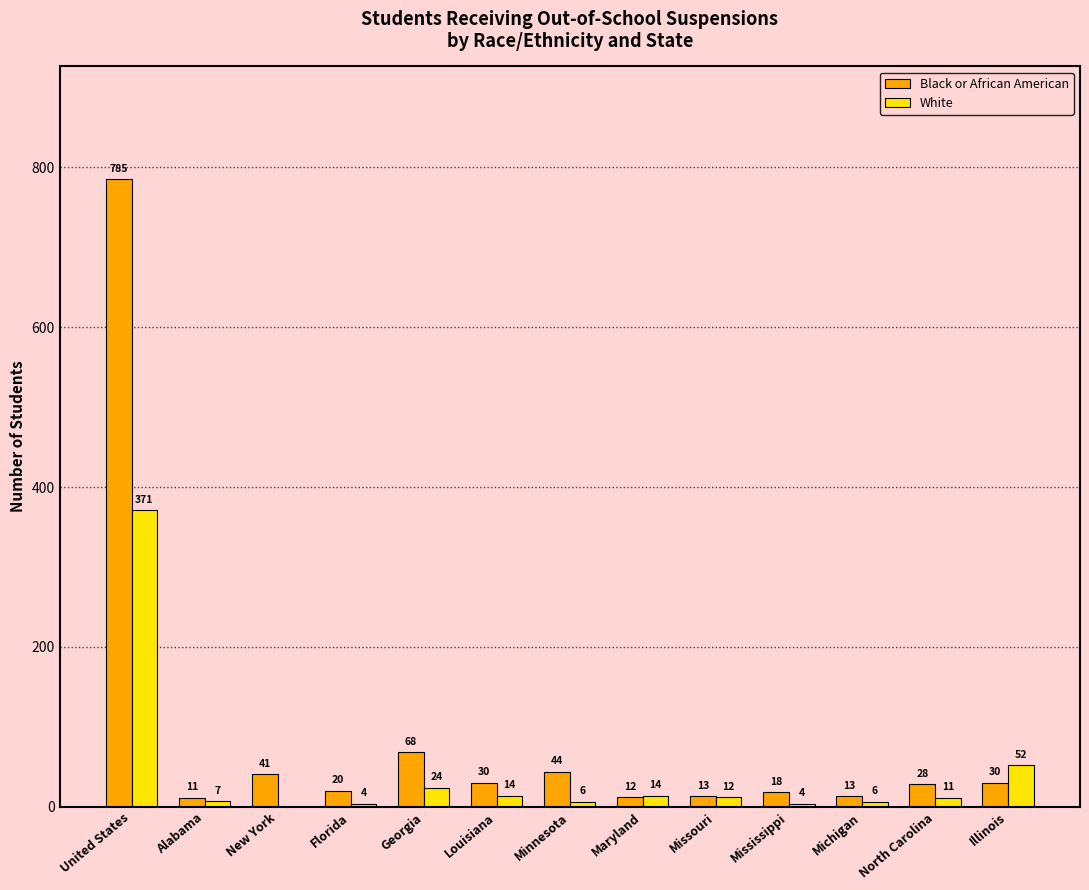

Reading left to right, extract all data points from this chart.

Black or African American: 785	11	41	20	68	30	44	12	13	18	13	28	30
White: 371	7	0	4	24	14	6	14	12	4	6	11	52